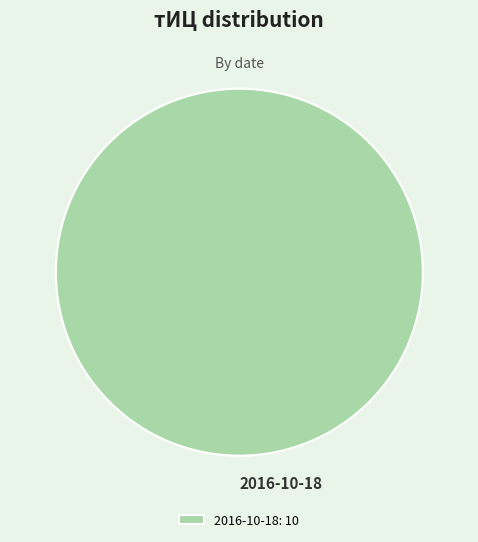

Is there a majority slice in this chart?

Yes